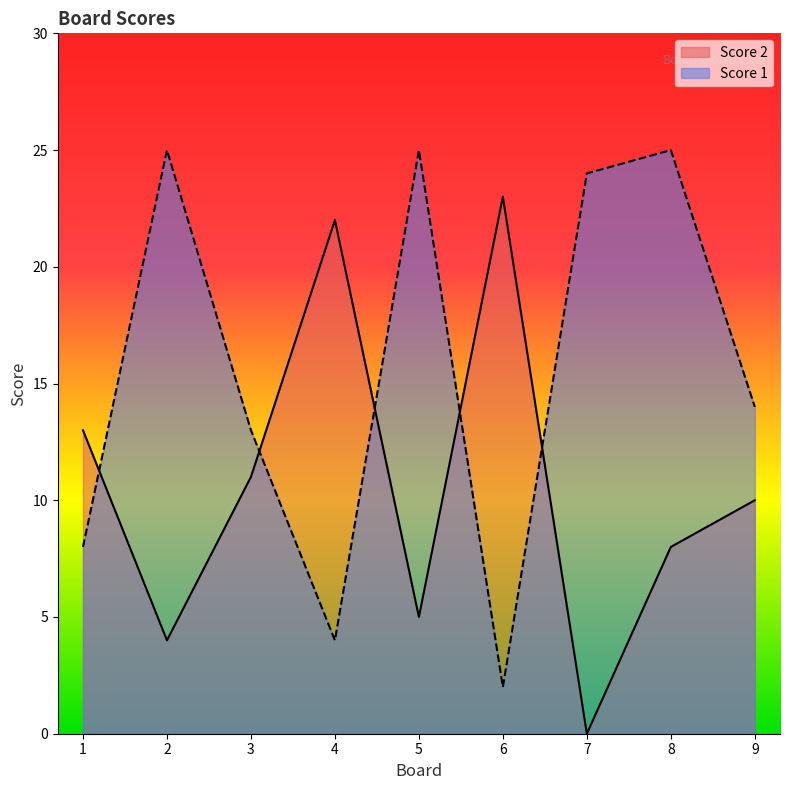

List the series in order of their overall mean, lowest first.

Score 2, Score 1